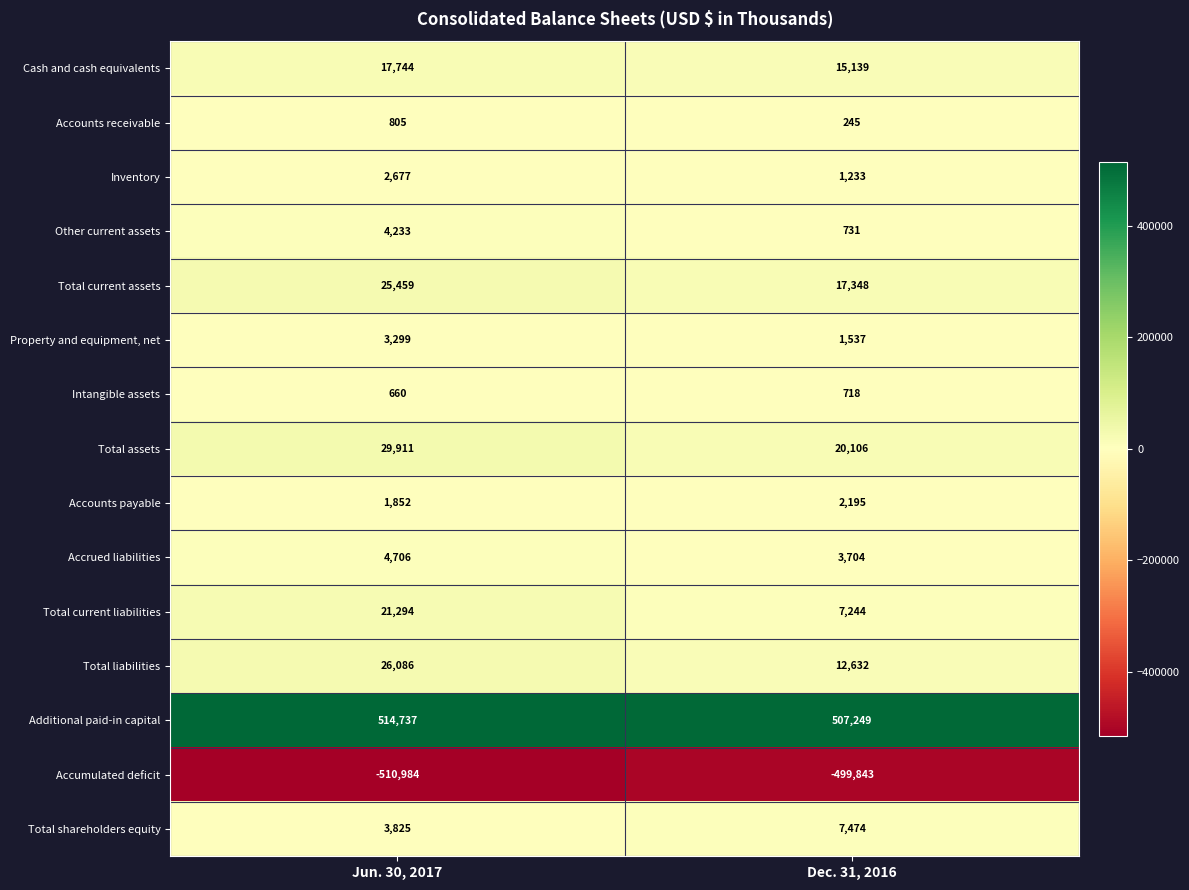

Which category has the highest value in the Inventory series?

Jun. 30, 2017